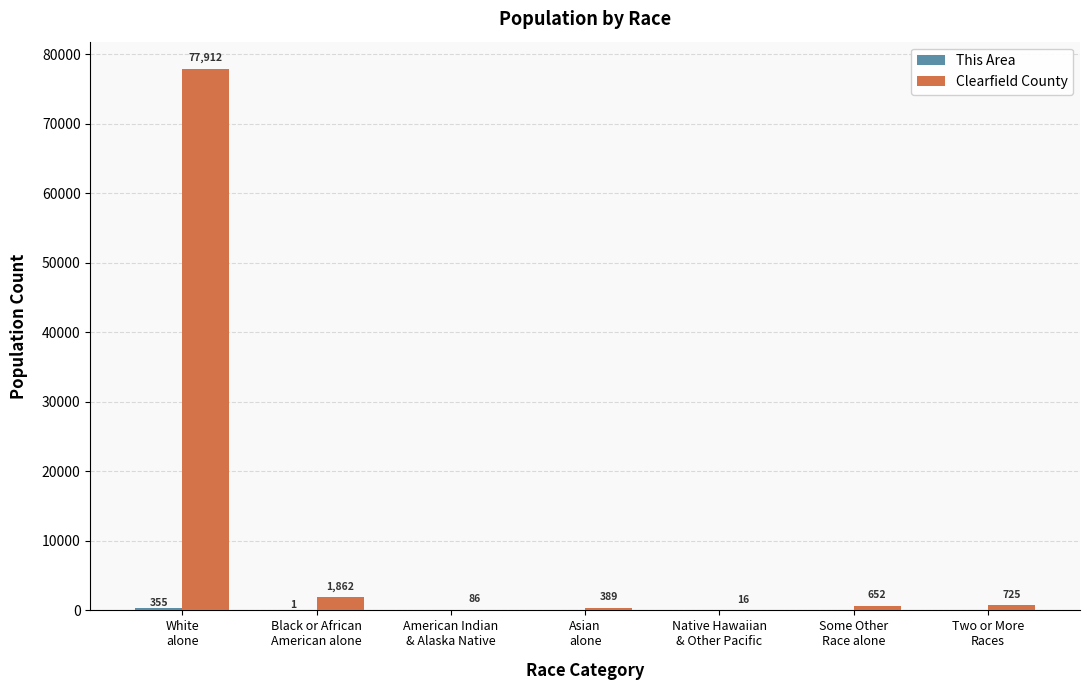

Which series has the largest total across all categories?

Clearfield County